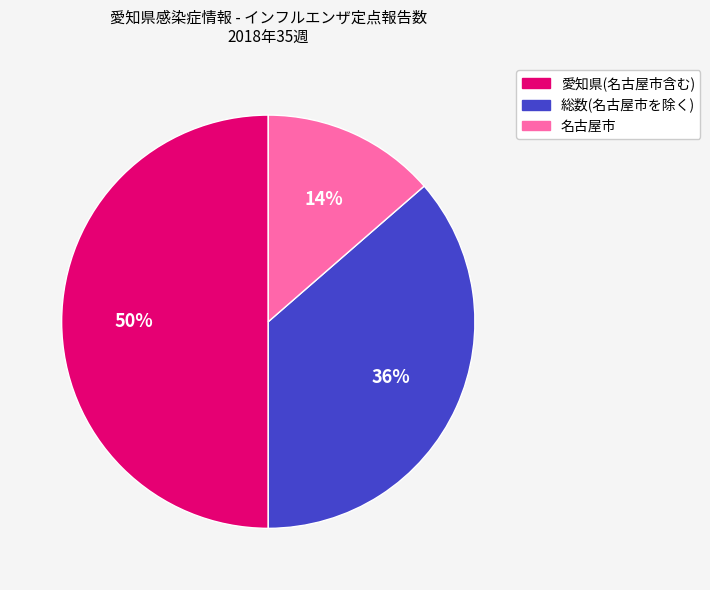

What percentage is the 総数(名古屋市を除く) slice, to the nearest percent?

36%